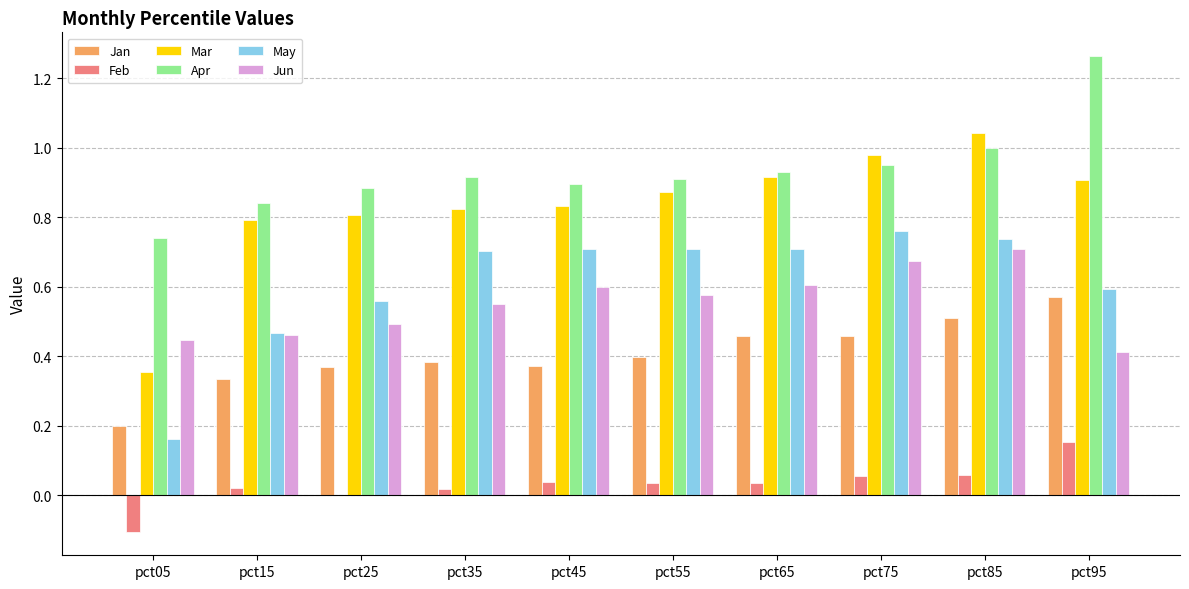

What are all the series names shown in the legend?

Jan, Feb, Mar, Apr, May, Jun